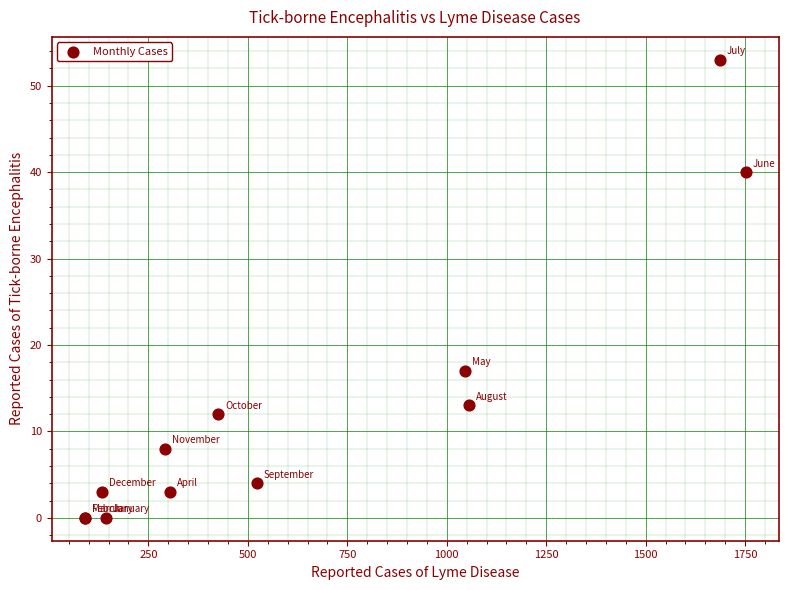

What Y value in the scatter plot is closest to 26?

17